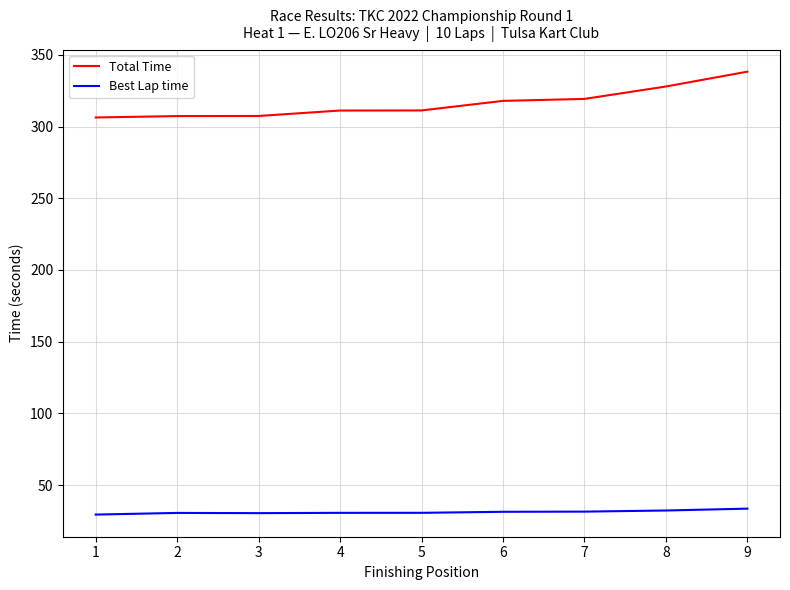

Where does the Total Time series first go above 311?

4